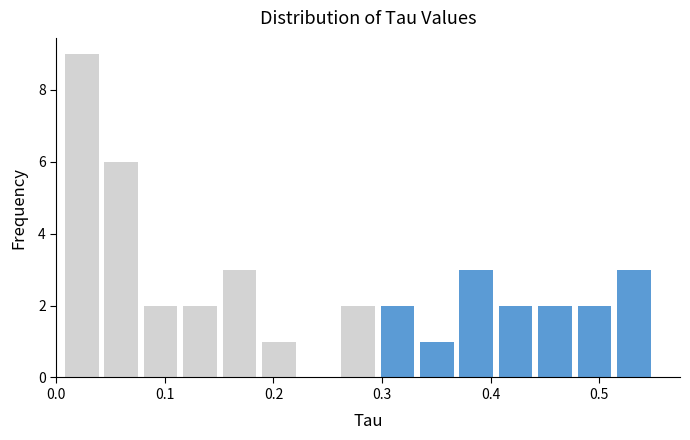

Around what value on the x-axis is the tallest bar? Give the approximate position of its centre, as read against the axis.

0.02